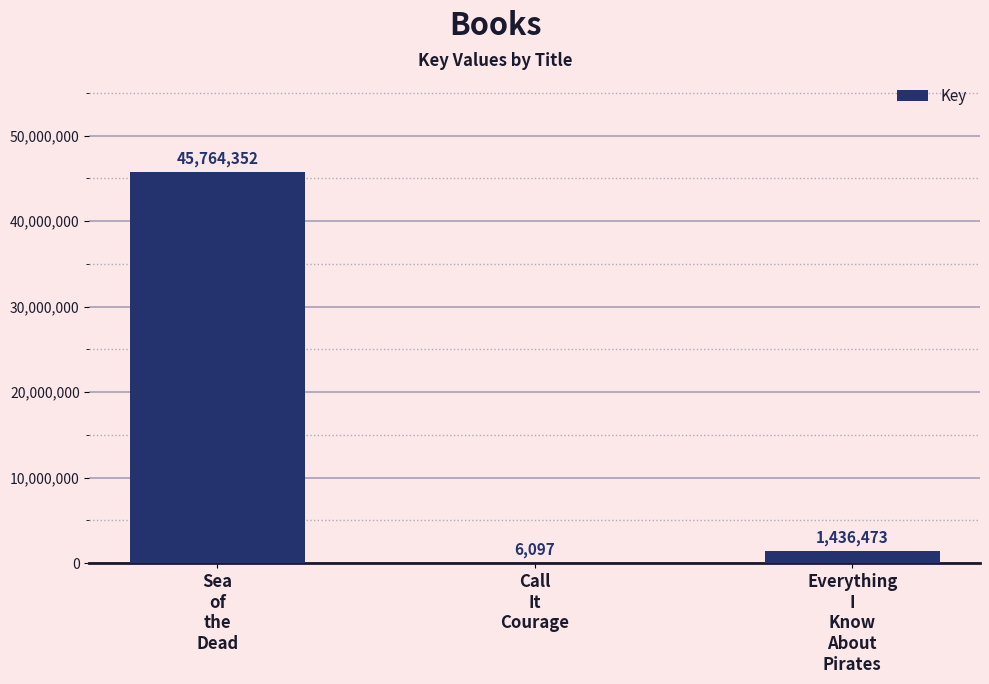

What is the greatest value displayed?

45764352